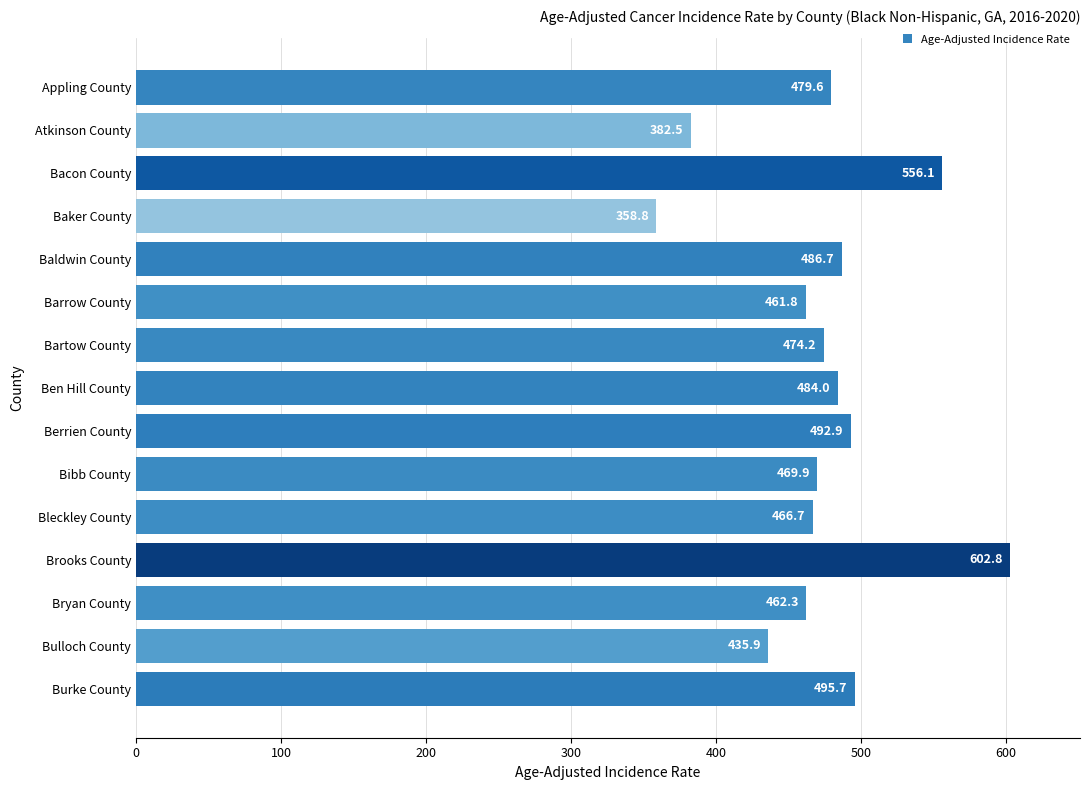

The value at Bartow County is 474.2. True or false?

True